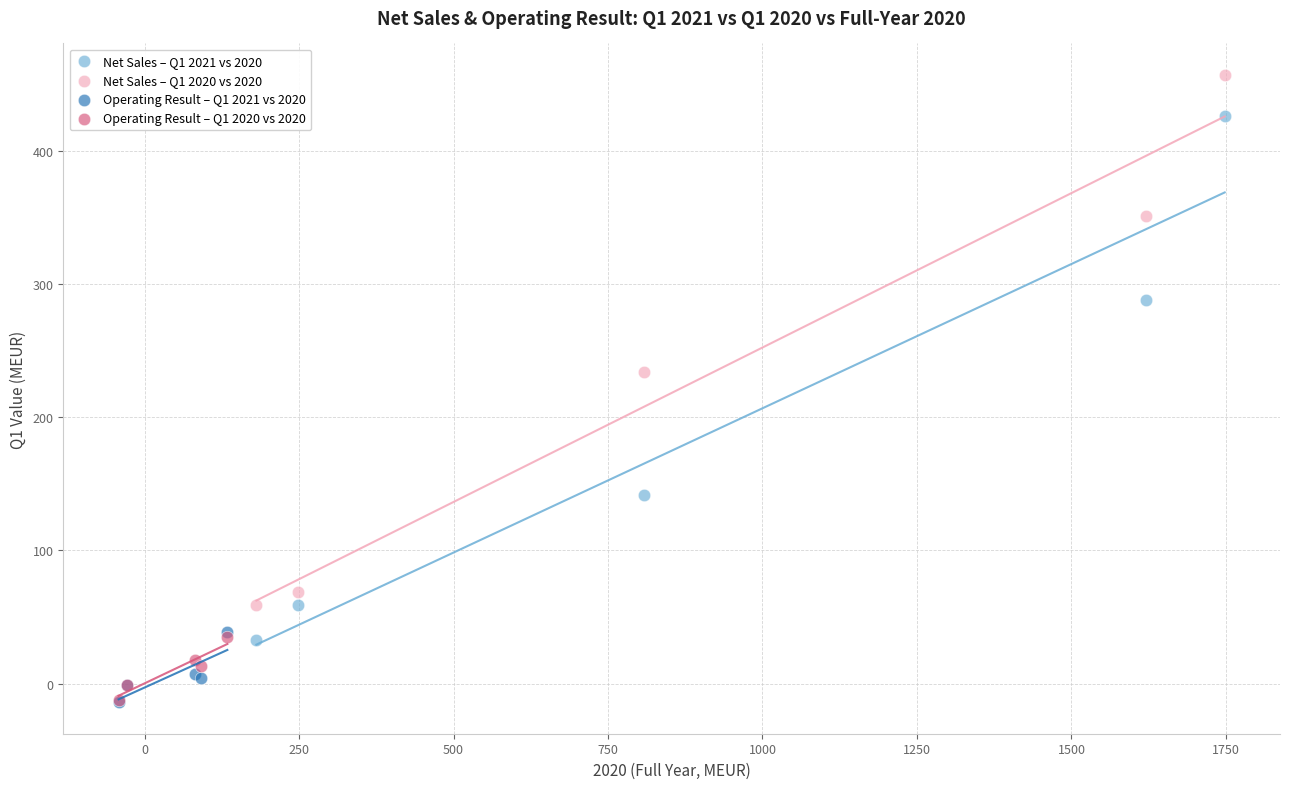

Which series has the largest Y range (max minus min)?

Net Sales – Q1 2020 vs 2020